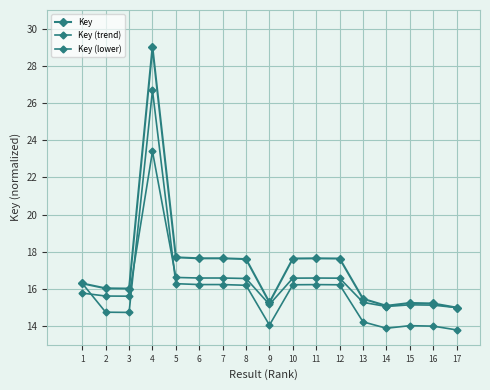

The Key series shows 17.6 at 11. True or false?

True